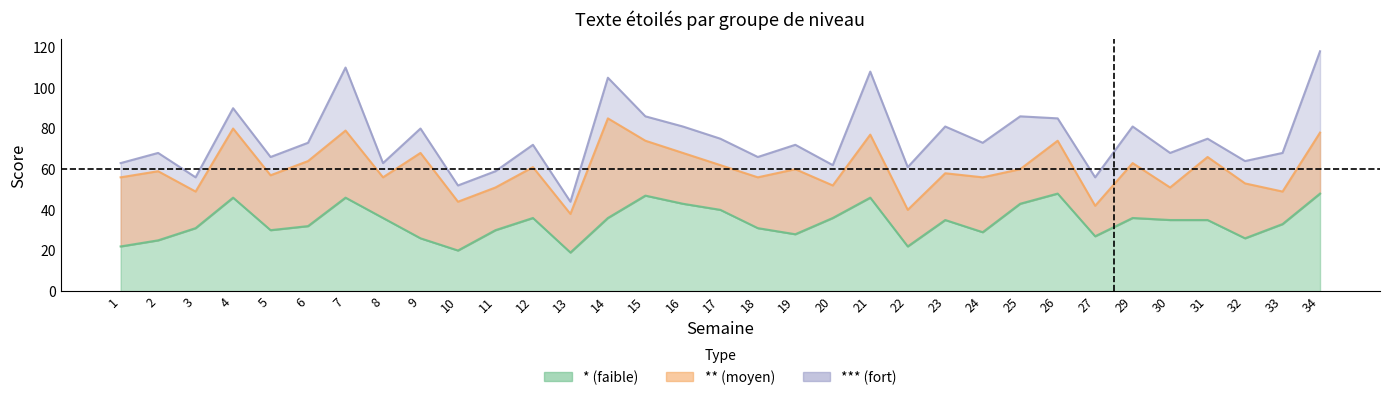

List the series in order of their peak value, lowest first.

*, **, ***